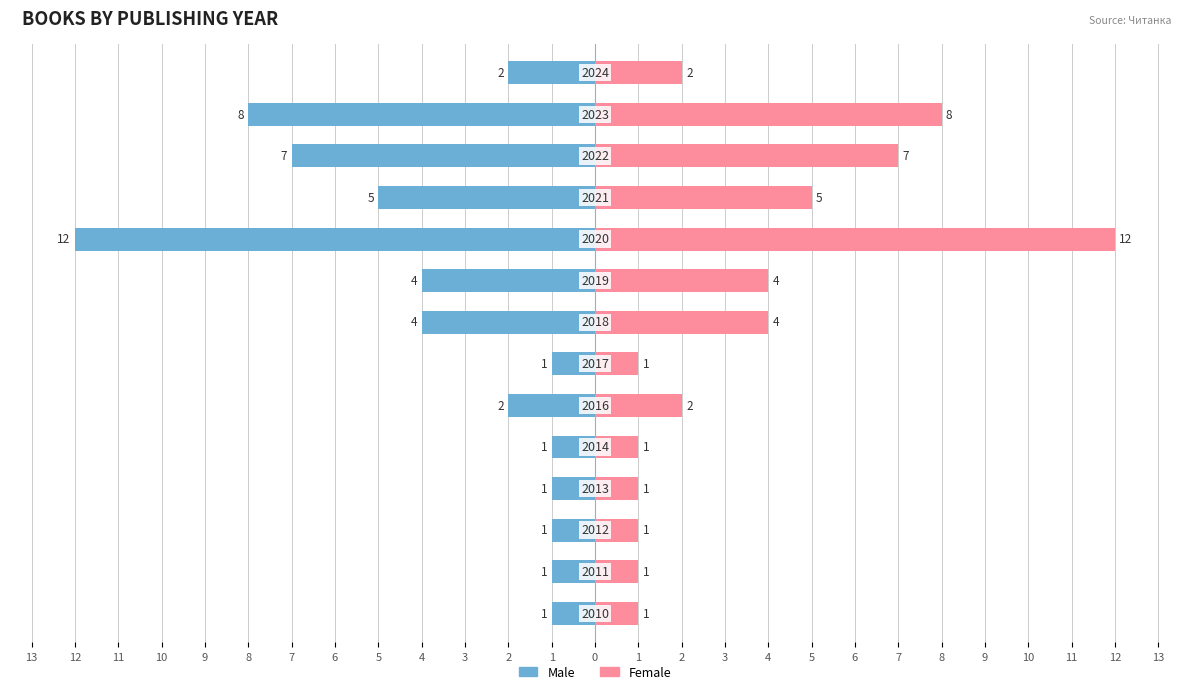

What is the value of the Male bar at the 8th from the left?

-4